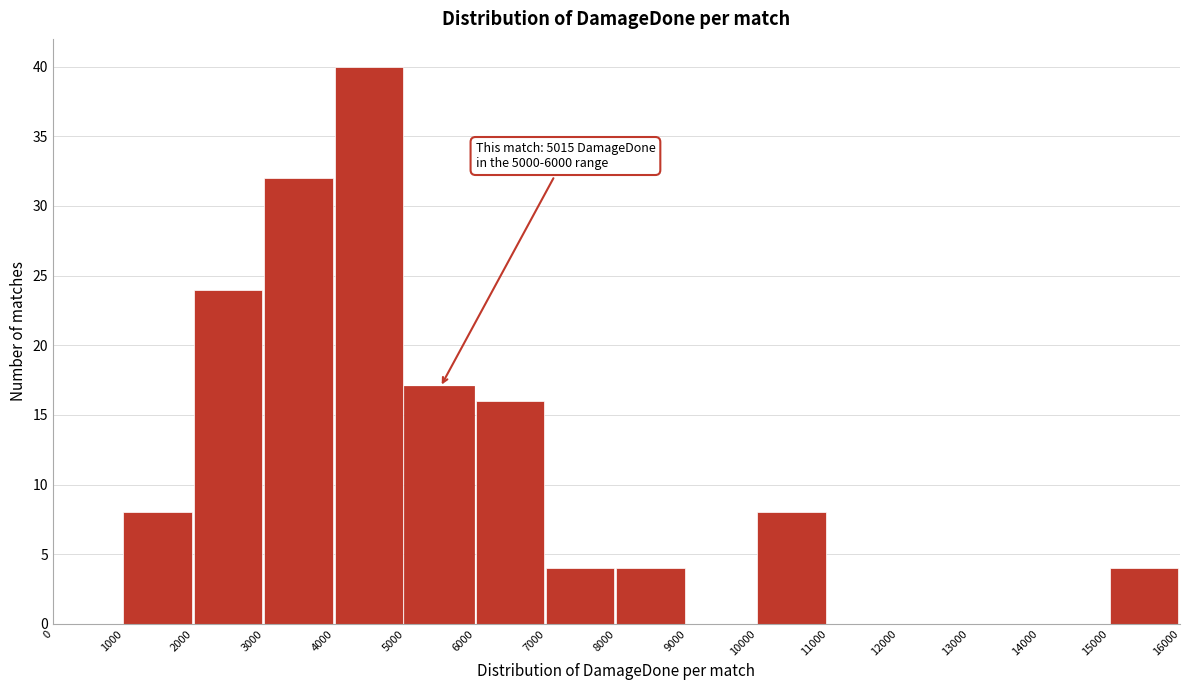

Which range on the x-axis has the tallest bar?

4000 to 5000